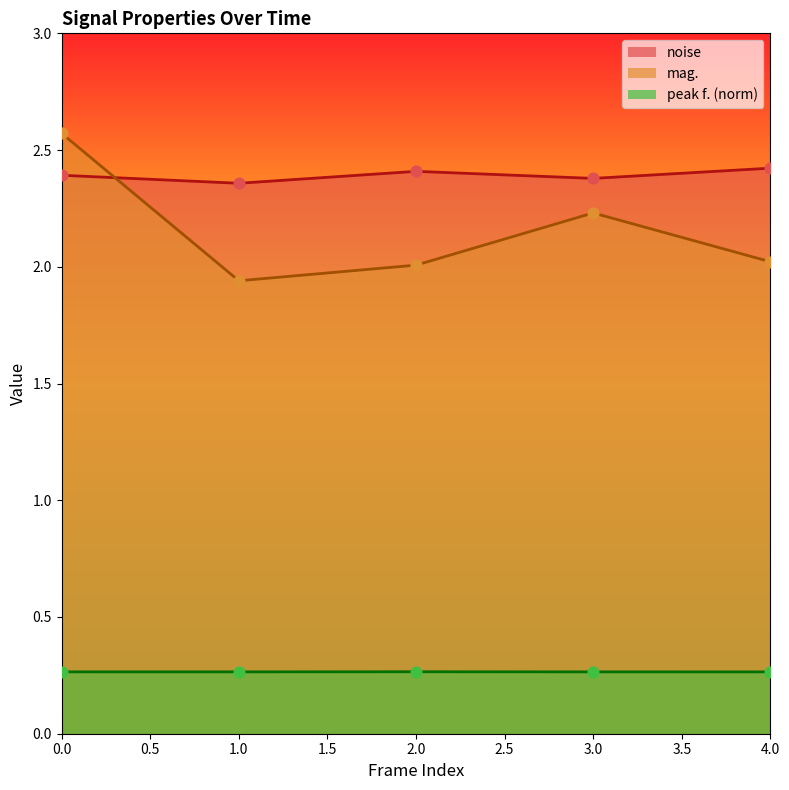

At how many categories does at least one series exceed 2?

5